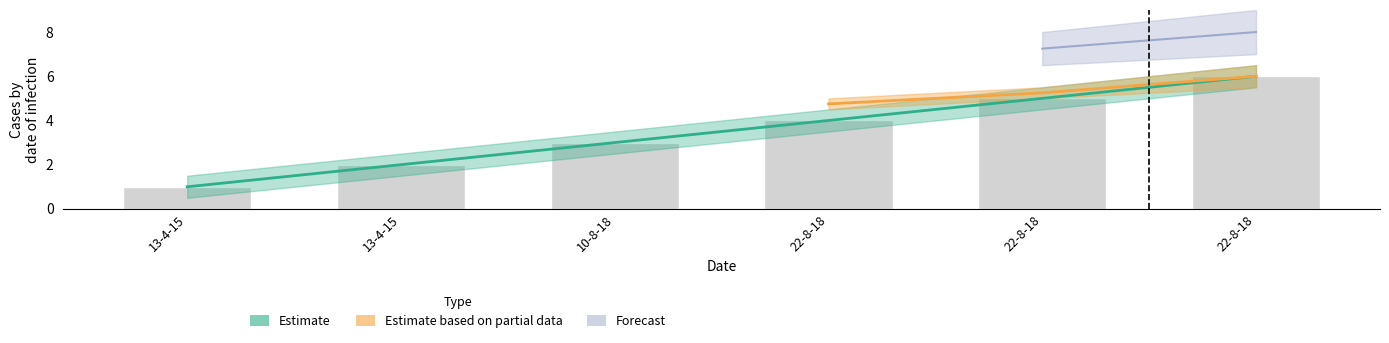

The chart shows a value of 6 at 22-8-18. True or false?

True